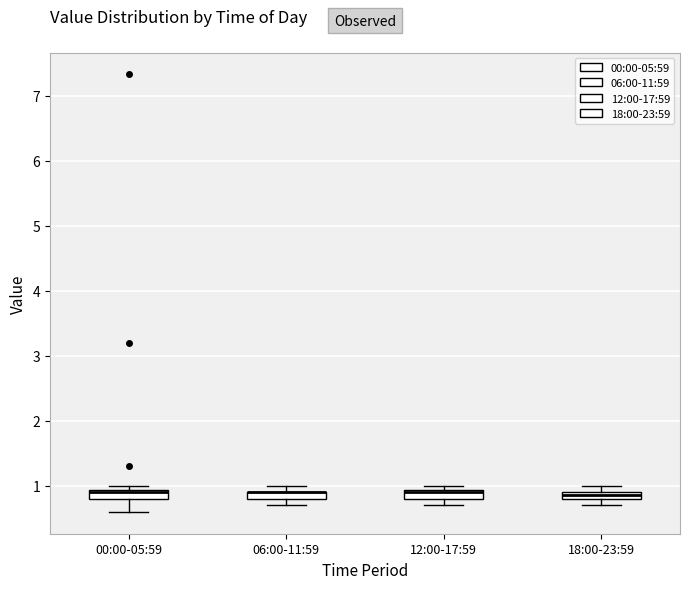

Where is the upper edge of the box for 18:00-23:59 on the y-axis? The values are not printed on the chart, so give them approximately, as read against the axis.

0.9